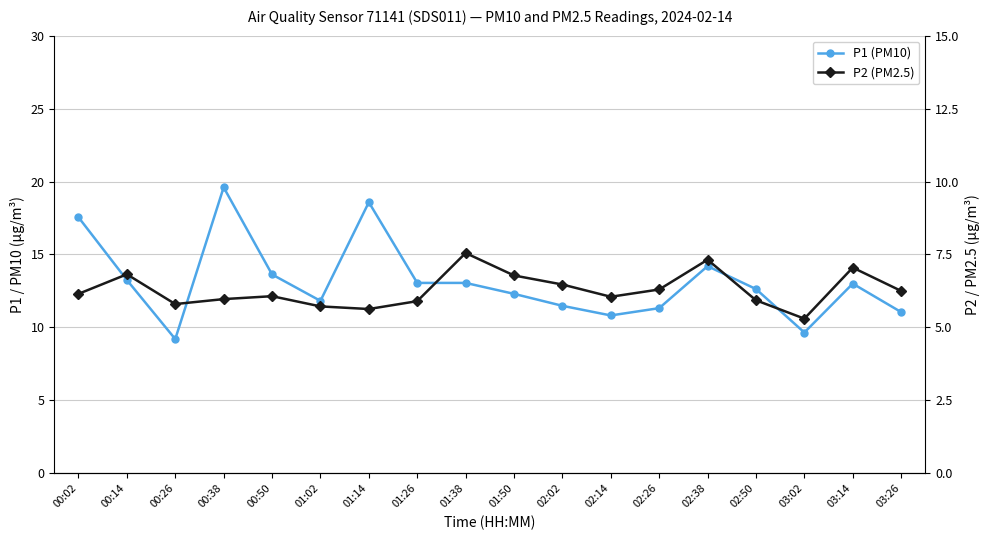

True or false: P1 (PM10) and P2 (PM2.5) cross at least once.

False